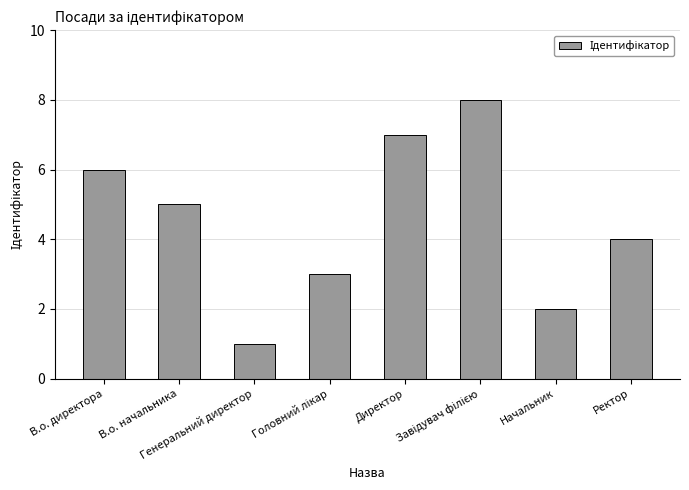

What is the value of the 2nd bar from the left?

5